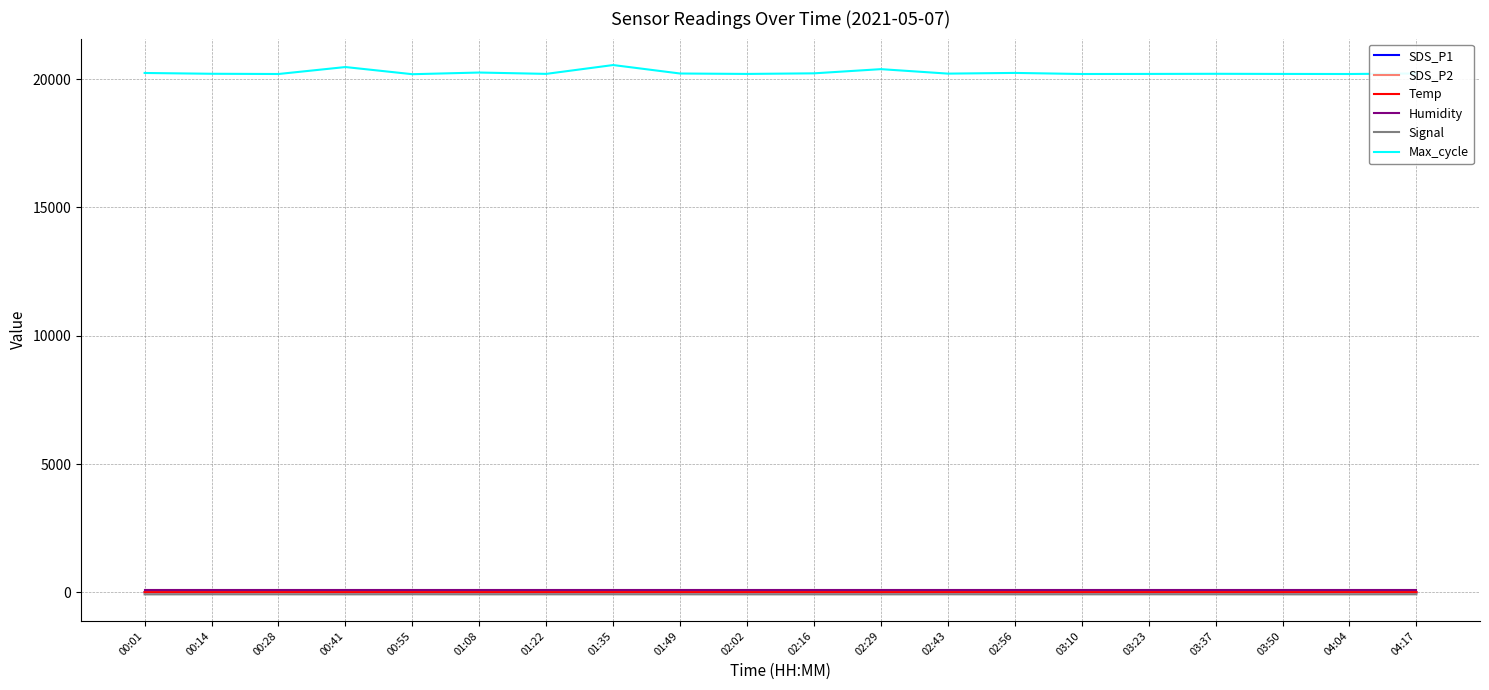

What is the maximum value shown in the chart?

20547.0